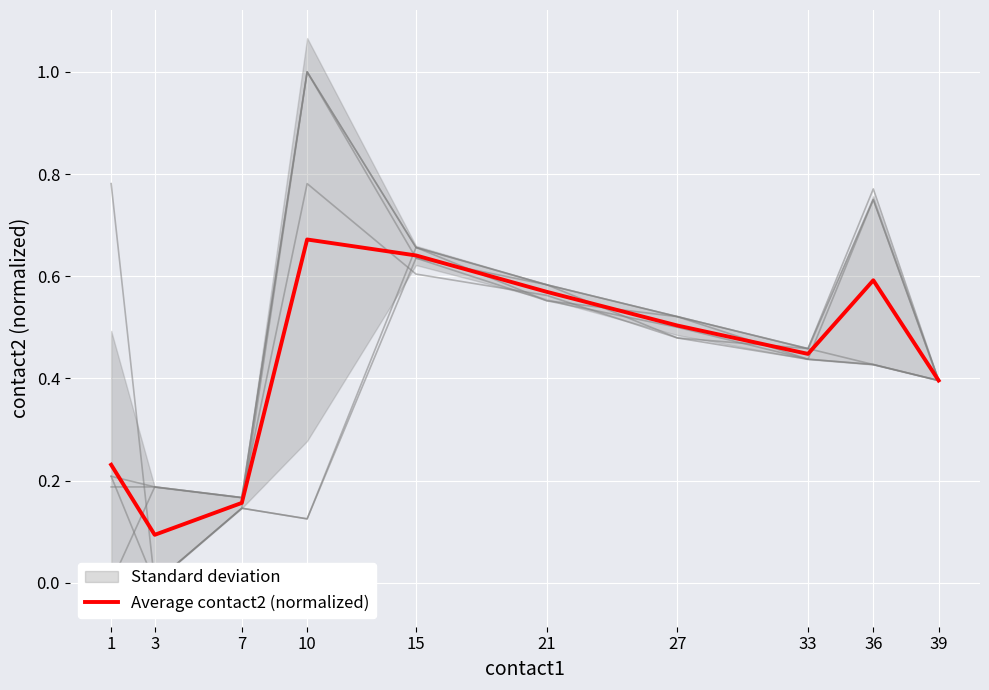

Which has a higher value, 39 or 36?

36